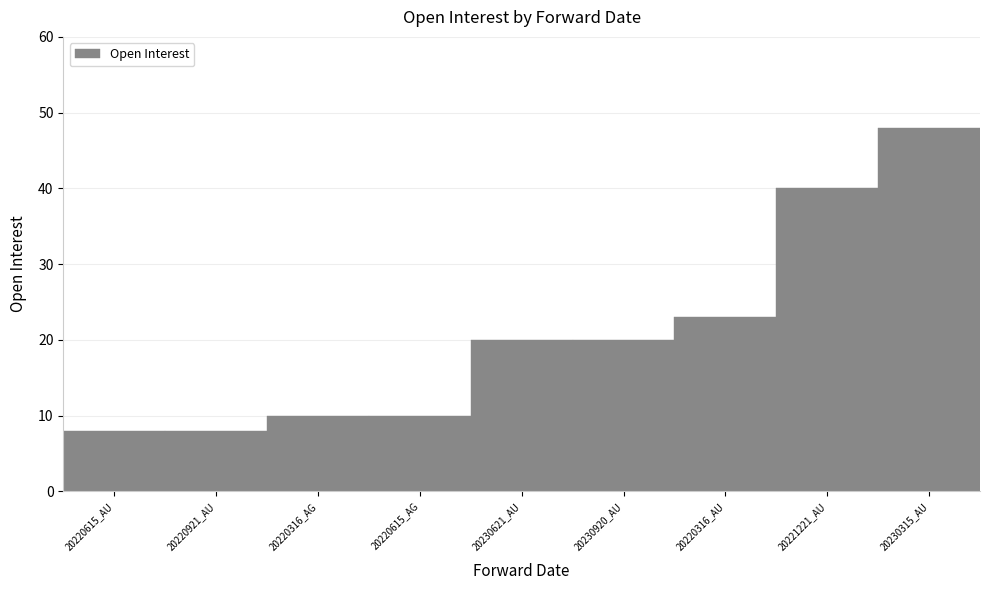

What is the sum of the values at 20230315_AU and 20230621_AU?

68